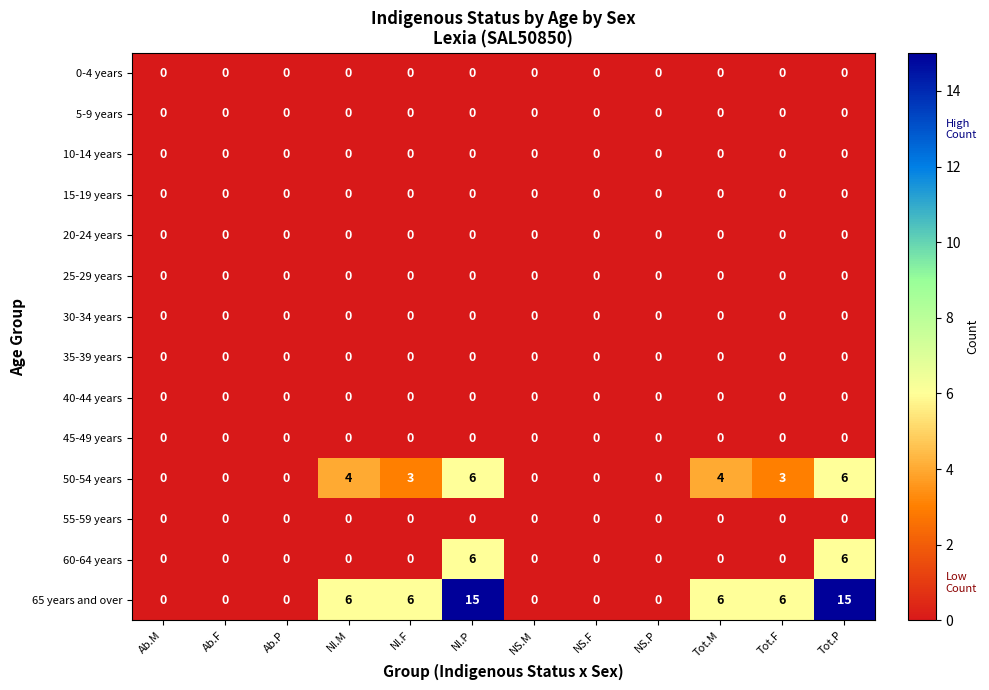

Is the value of 55-59 years at NS.P greater than the value of 50-54 years at Tot.P?

No